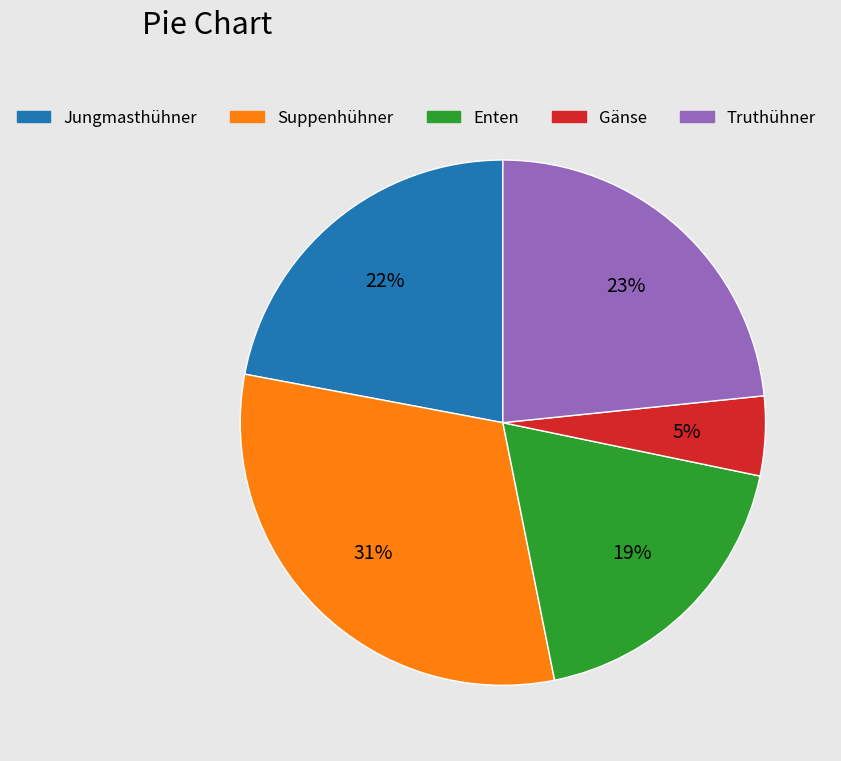

To the nearest percent, what is the difference between the largest and smallest slice percentages?

26%